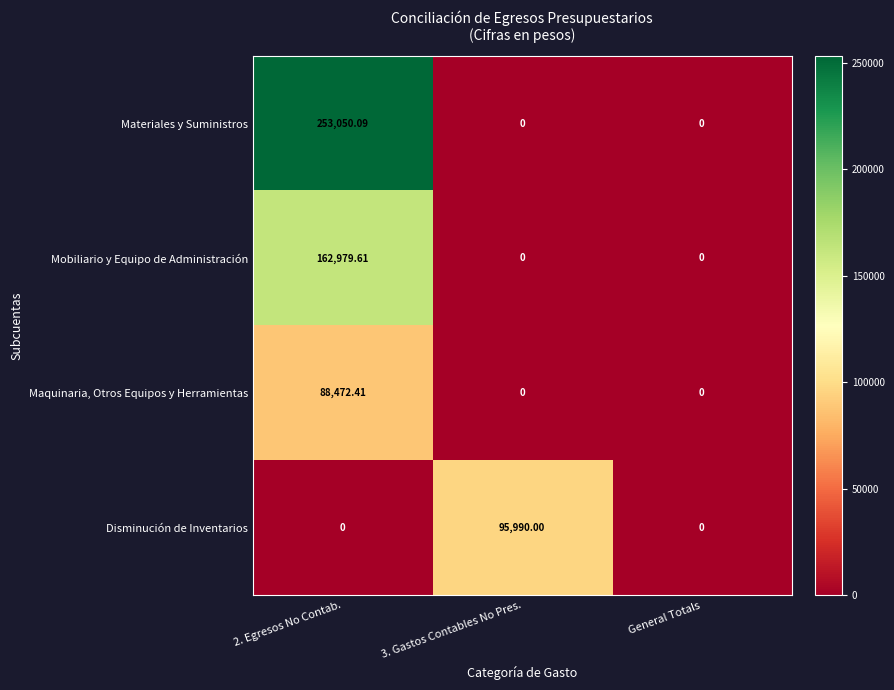

What is the greatest value displayed?

253050.1